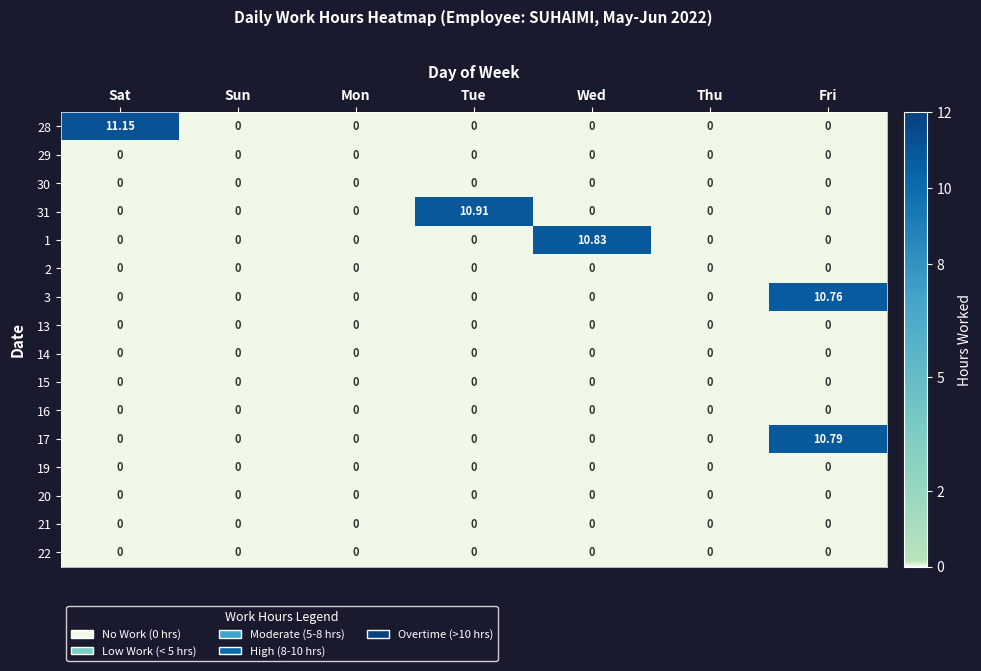

Which series changed the most between Sun and Fri?

17